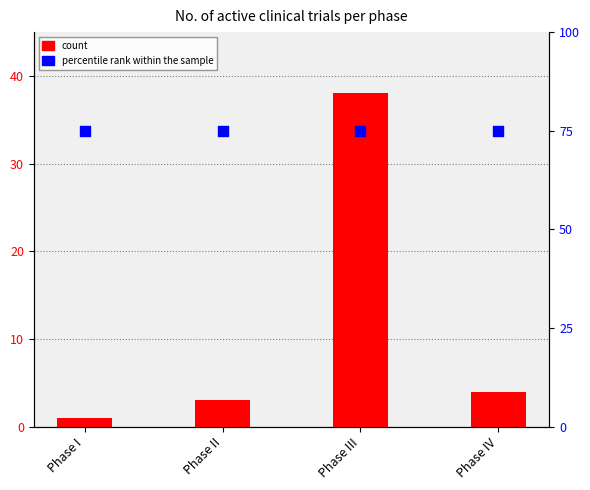

What are all the series names shown in the legend?

count, percentile rank within the sample